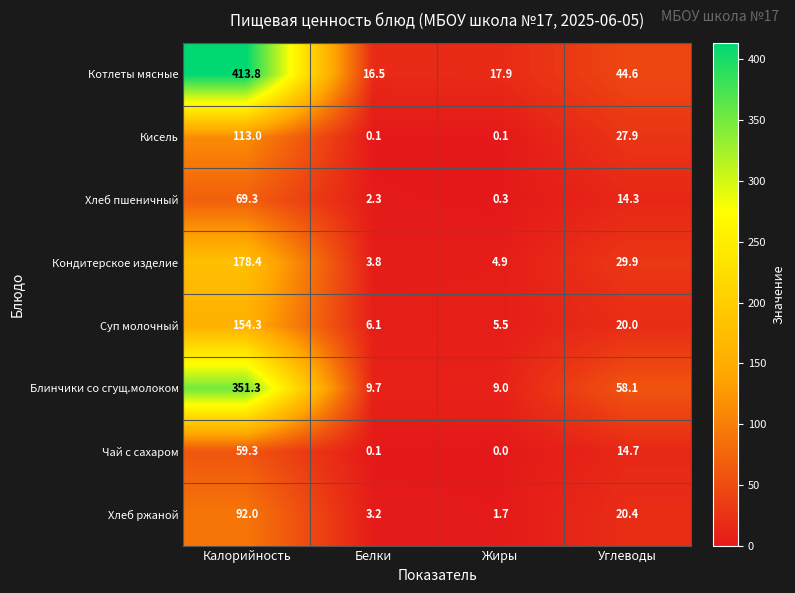

At which category does the chart reach its minimum across all series?

Жиры